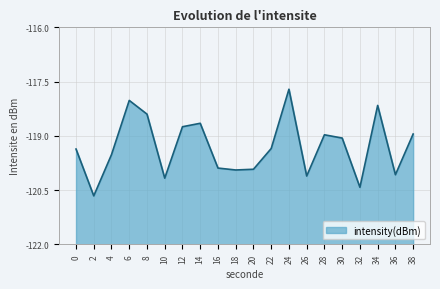

How many data points does each series have?

20